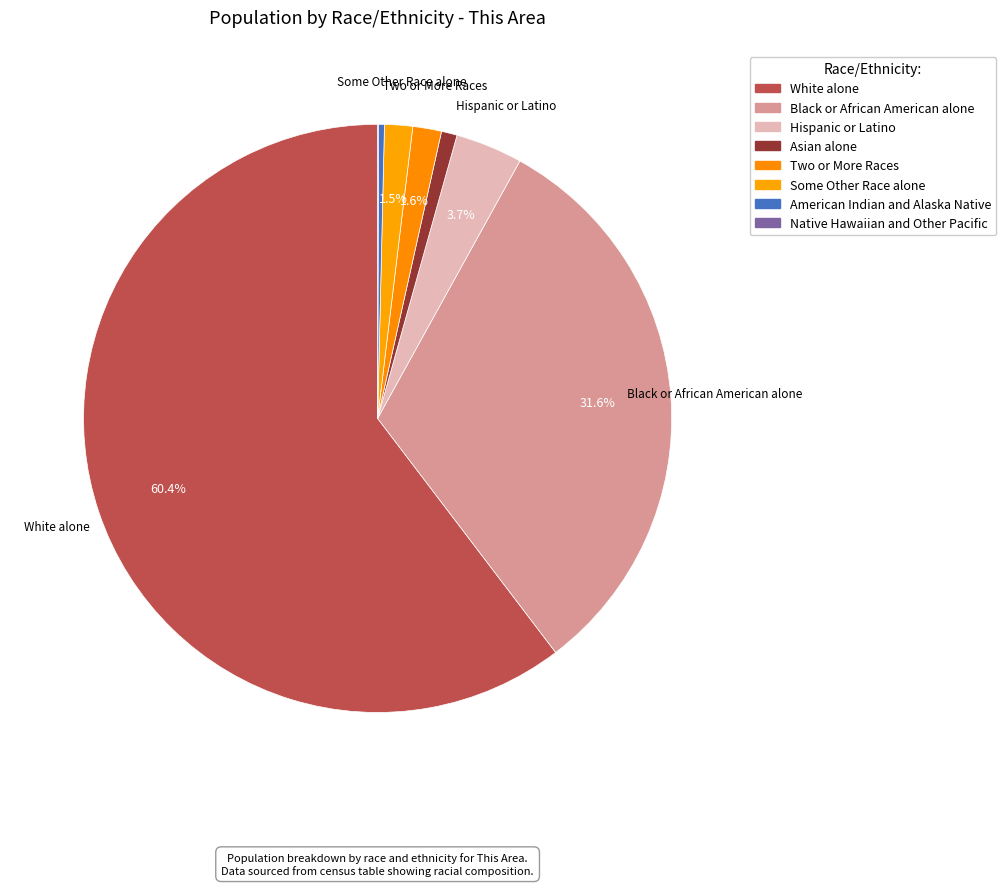

What percentage is NOT represented by Asian alone?

99.1%